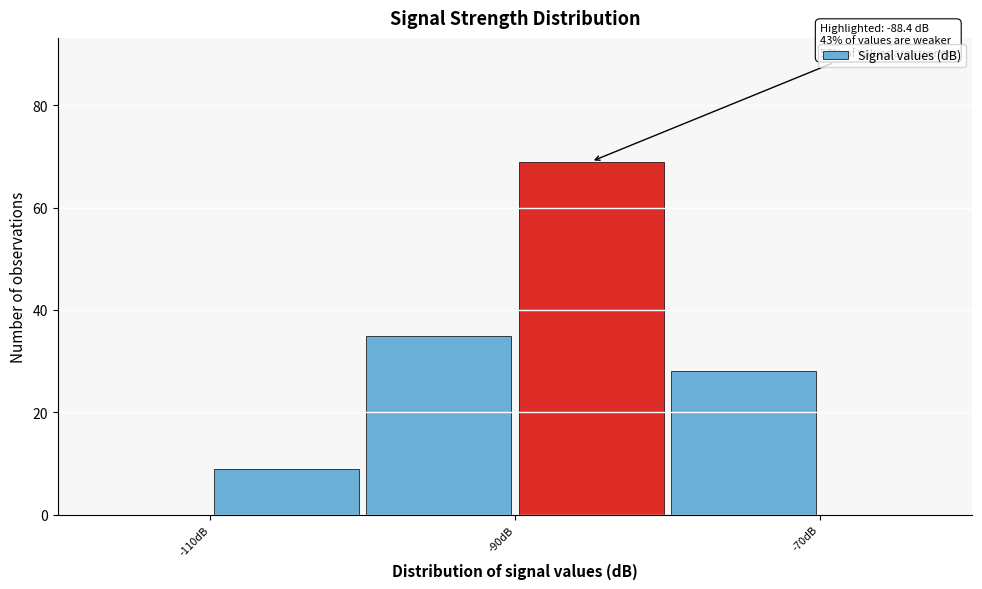

Which range on the x-axis has the tallest bar?

-90 to -80